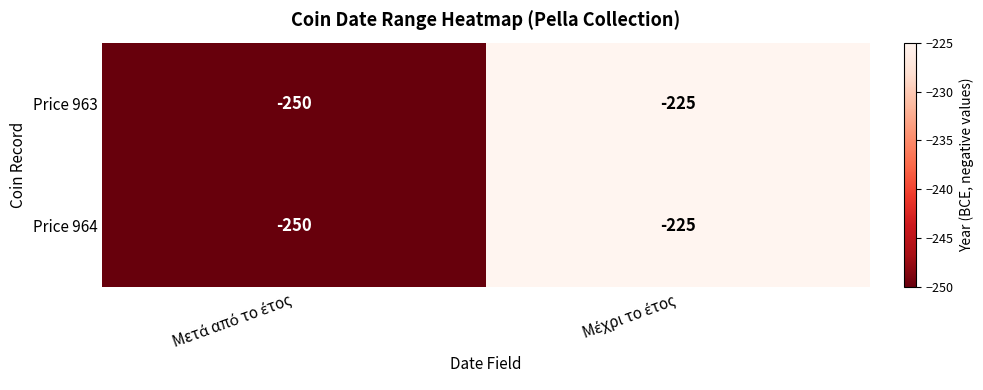

What is the difference between the maximum and minimum values in the Price 964 series?

25